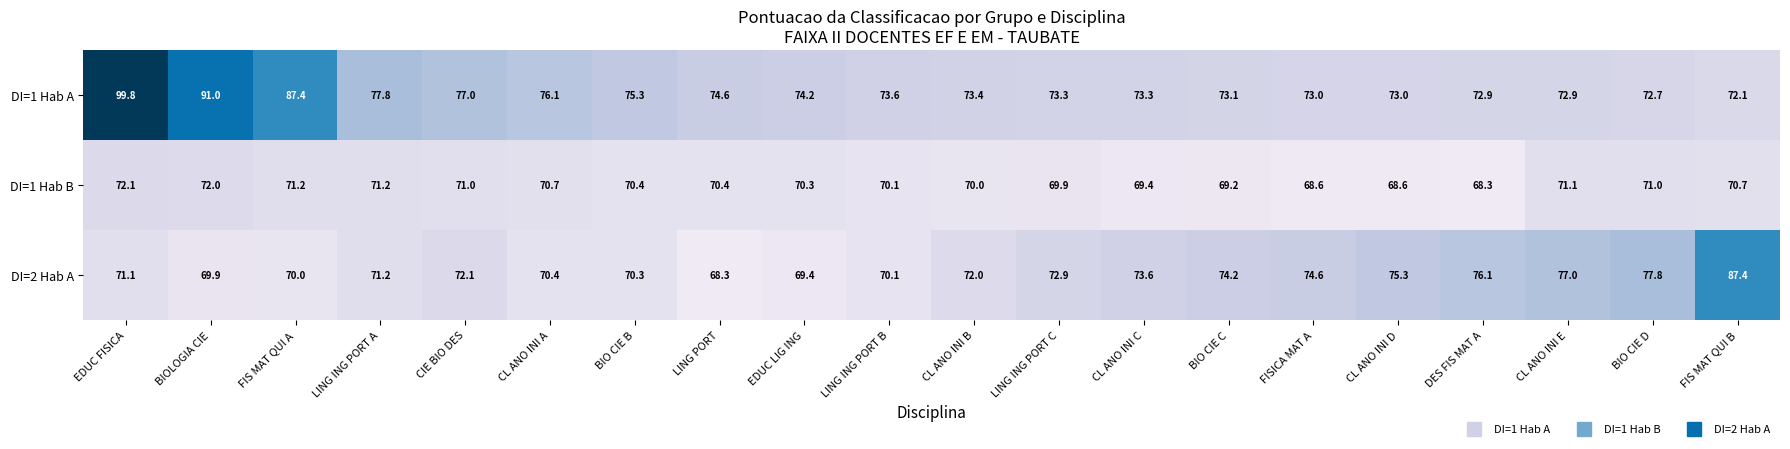

Is it true that DI=1 Hab B equals 72.1 at EDUC FISICA?

True